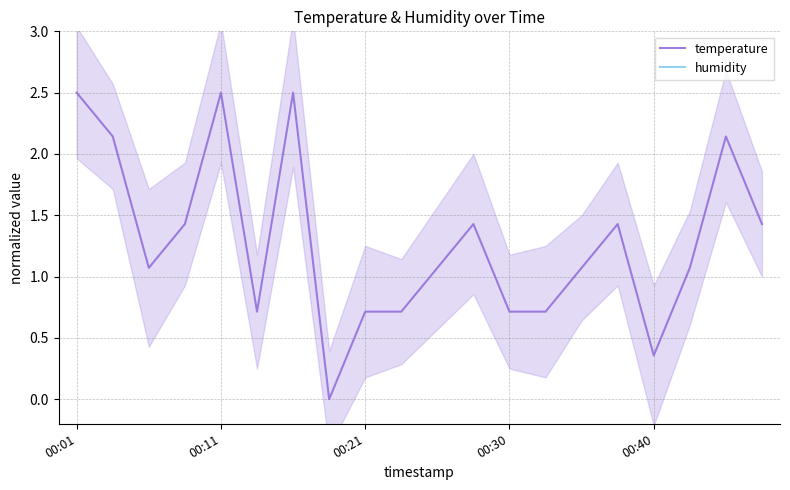

What position from the left is 9?

10